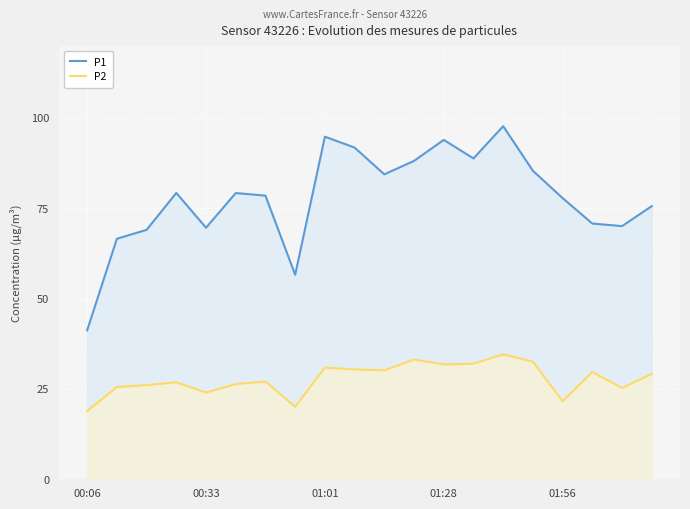

True or false: P1 and P2 cross at least once.

False